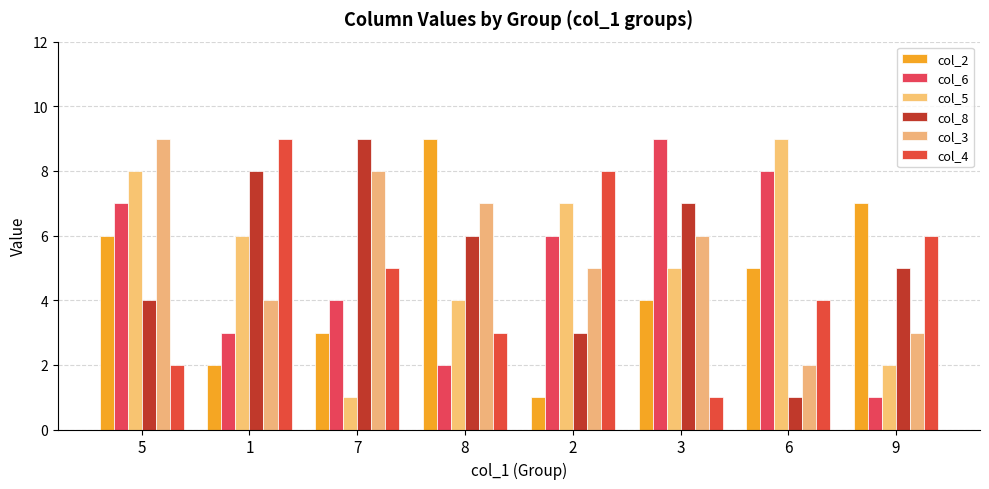

Count the number of data series in this chart.

6